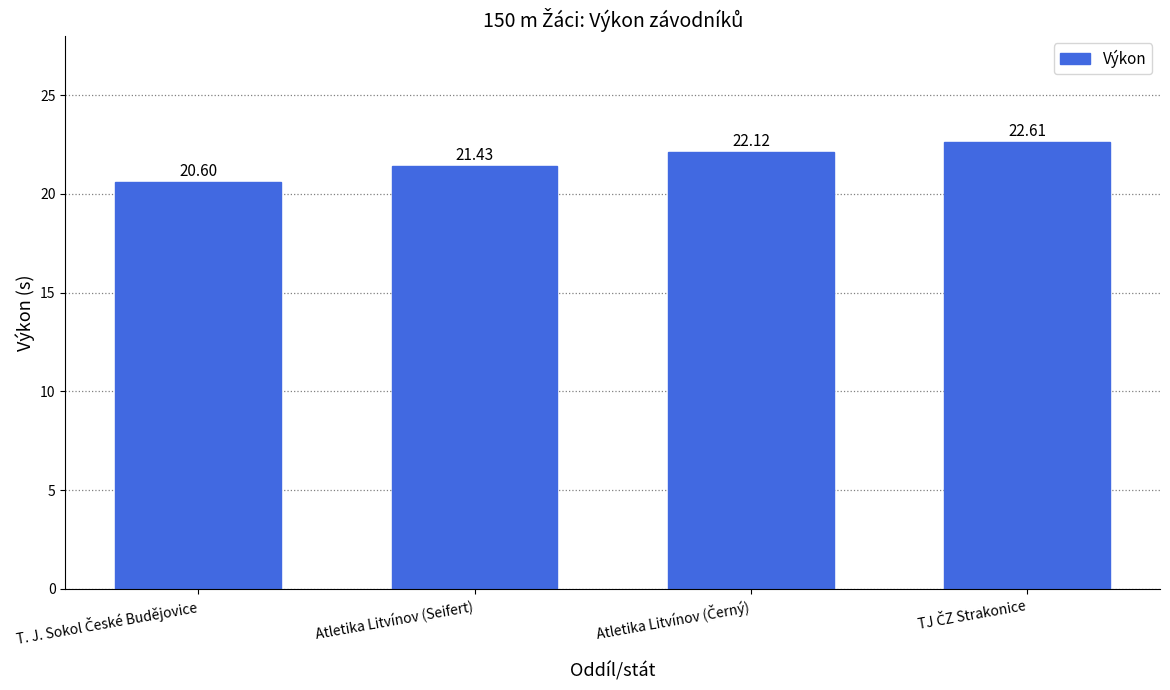

What is the average value?

21.7